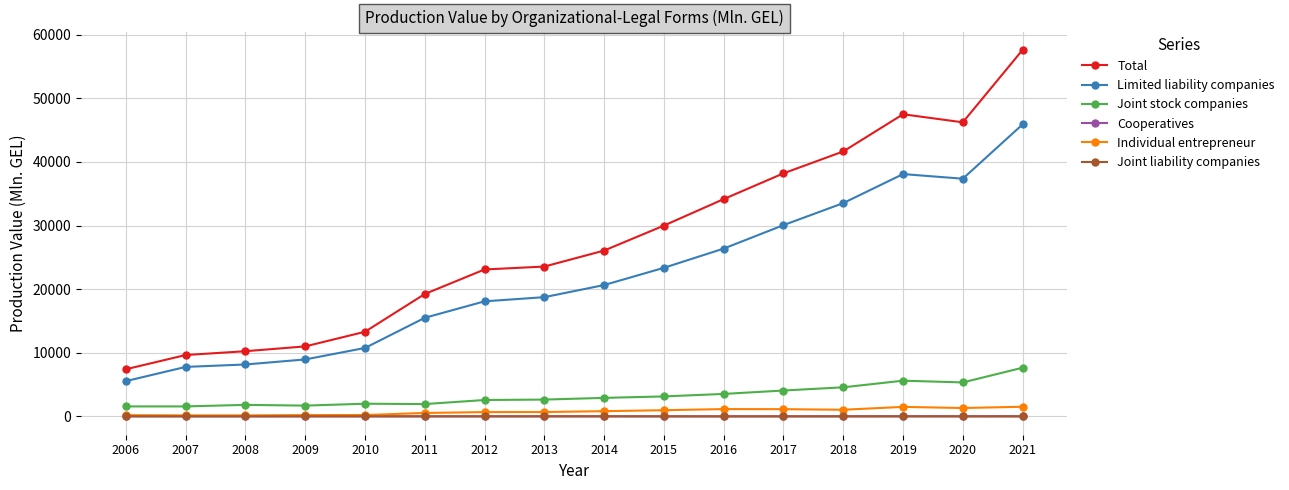

True or false: Limited liability companies has more than 2 points higher than both neighbors.

False